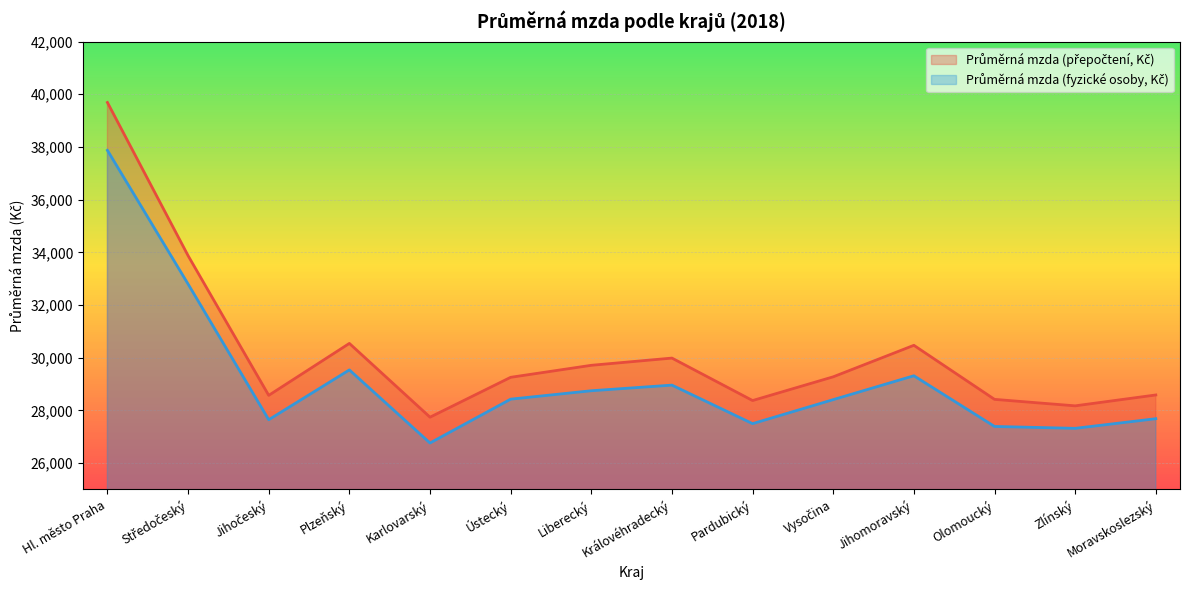

True or false: Průměrná mzda (fyzické osoby, Kč) has a value of 26762 at Karlovarský.

True